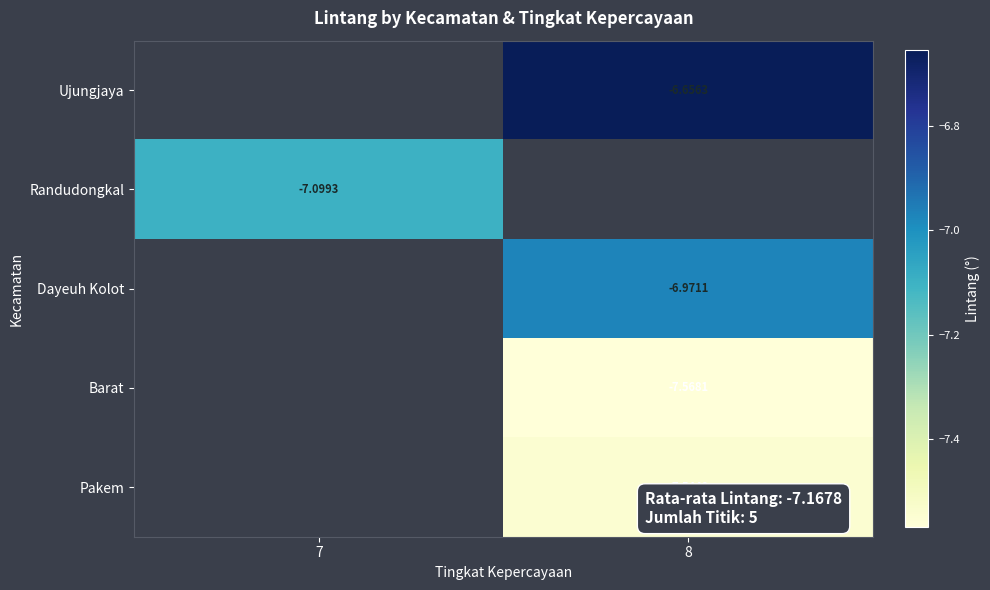

What is the smallest value displayed?

-7.6